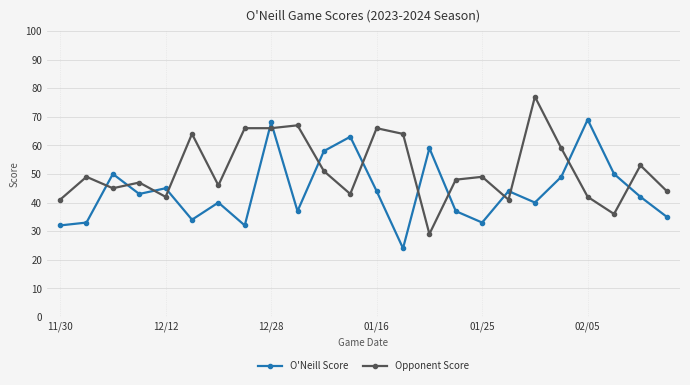

What is the difference between the maximum and second lowest values in the Opponent Score series?

41